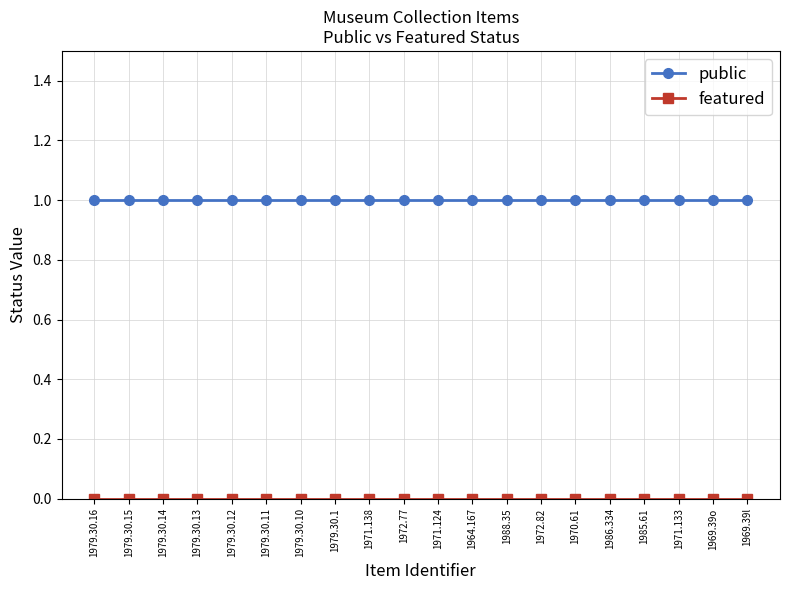

The value of public at 1971.124 is 0. True or false?

False